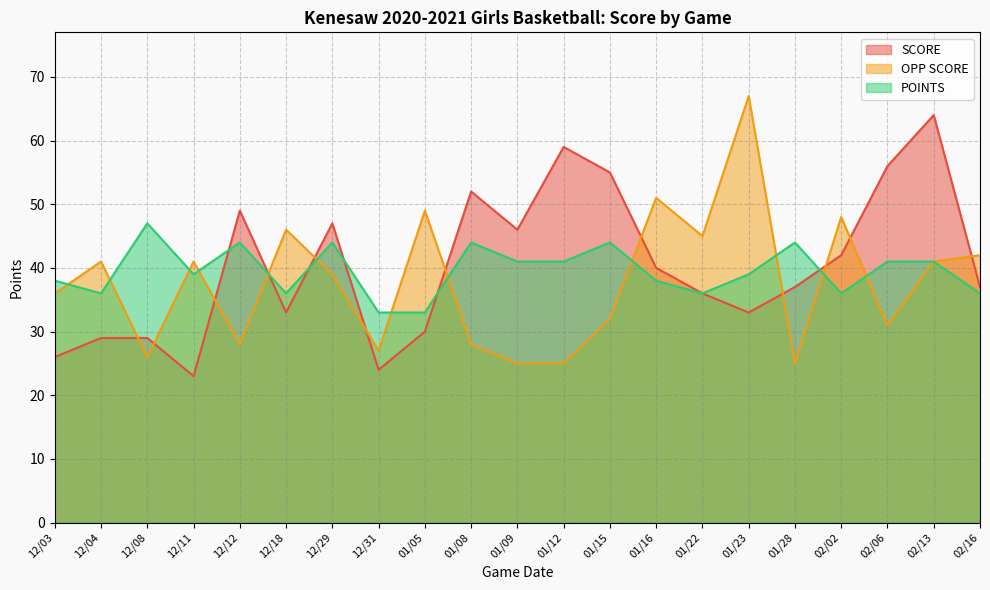

How many lines are shown in the chart?

3